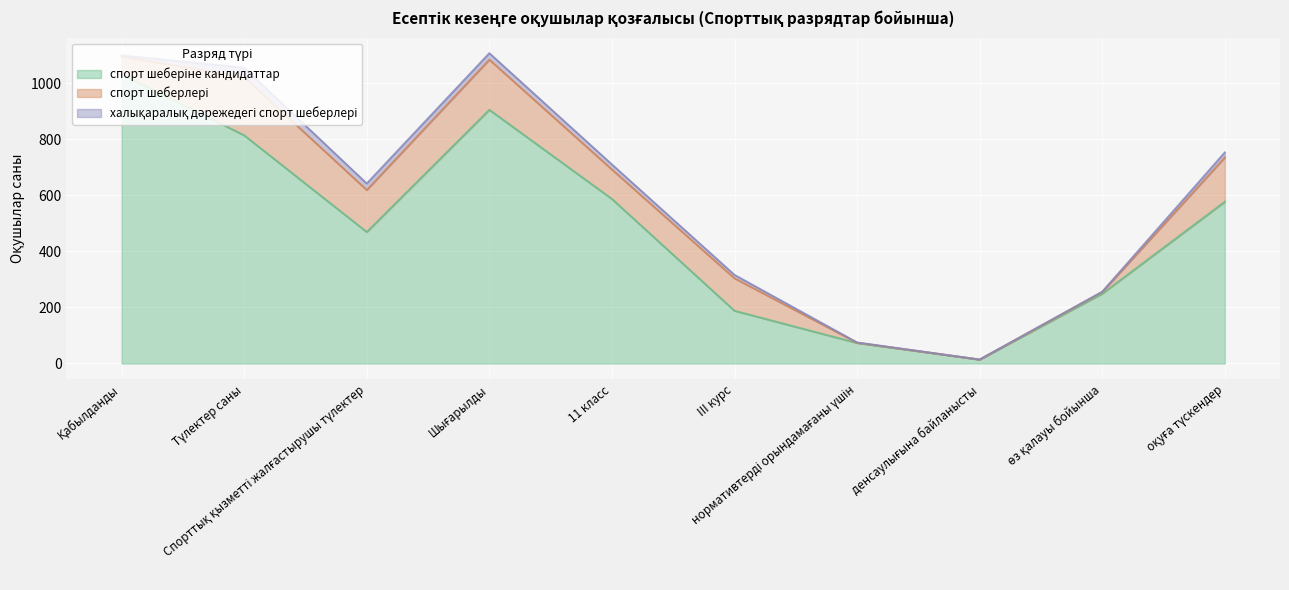

What are all the series names shown in the legend?

спорт шеберіне кандидаттар, спорт шеберлері, халықаралық дәрежедегі спорт шеберлері